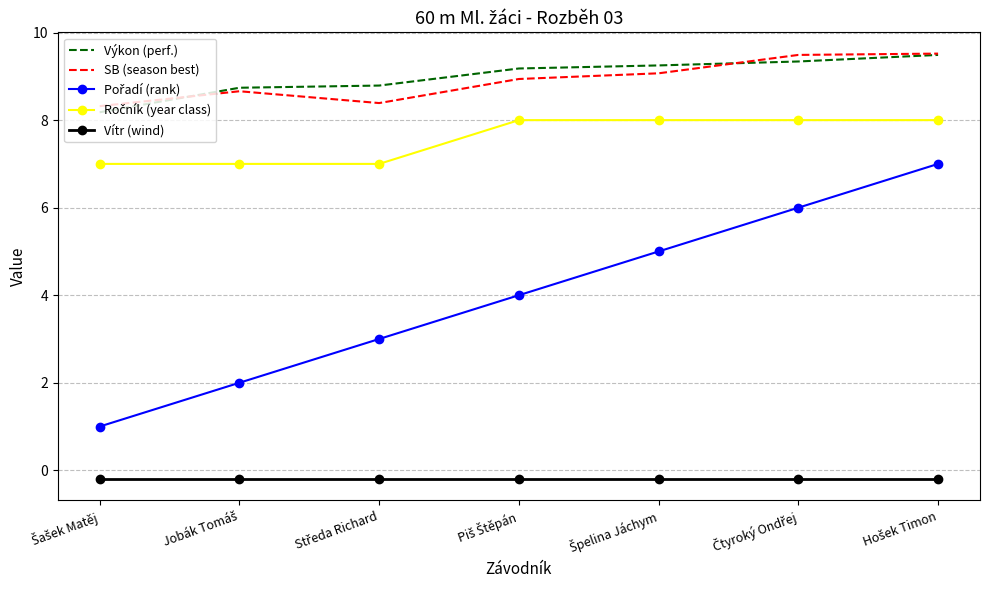

What is the maximum value shown in the chart?

9.5